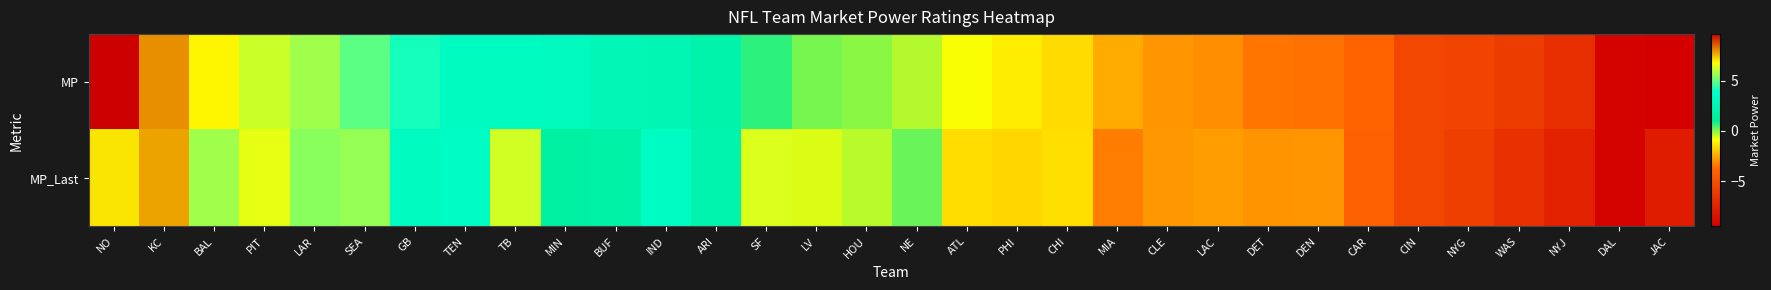

Reading left to right, list all the values displayed in this chart.

MP: NO=9.6	KC=8.0	BAL=6.8	PIT=6.2	LAR=5.7	SEA=4.9	GB=4.1	TEN=3.3	TB=3.2	MIN=3.0	BUF=2.6	IND=2.4	ARI=2.0	SF=0.7	LV=0.1	HOU=-0.0	NE=-0.3	ATL=-0.8	PHI=-1.2	CHI=-1.5	MIA=-2.5	CLE=-2.9	LAC=-3.0	DET=-3.5	DEN=-3.5	CAR=-3.9	CIN=-5.5	NYG=-5.6	WAS=-6.1	NYJ=-6.8	DAL=-9.2	JAC=-9.5
MP_Last: NO=7.0	KC=7.8	BAL=5.7	PIT=6.5	LAR=5.4	SEA=5.6	GB=3.2	TEN=3.5	TB=6.2	MIN=1.5	BUF=1.8	IND=3.4	ARI=2.2	SF=6.3	LV=-0.6	HOU=-0.4	NE=0.2	ATL=-1.5	PHI=-1.6	CHI=-1.5	MIA=-3.3	CLE=-2.8	LAC=-2.7	DET=-2.9	DEN=-2.9	CAR=-4.0	CIN=-5.4	NYG=-5.9	WAS=-6.7	NYJ=-7.6	DAL=-9.2	JAC=-7.9